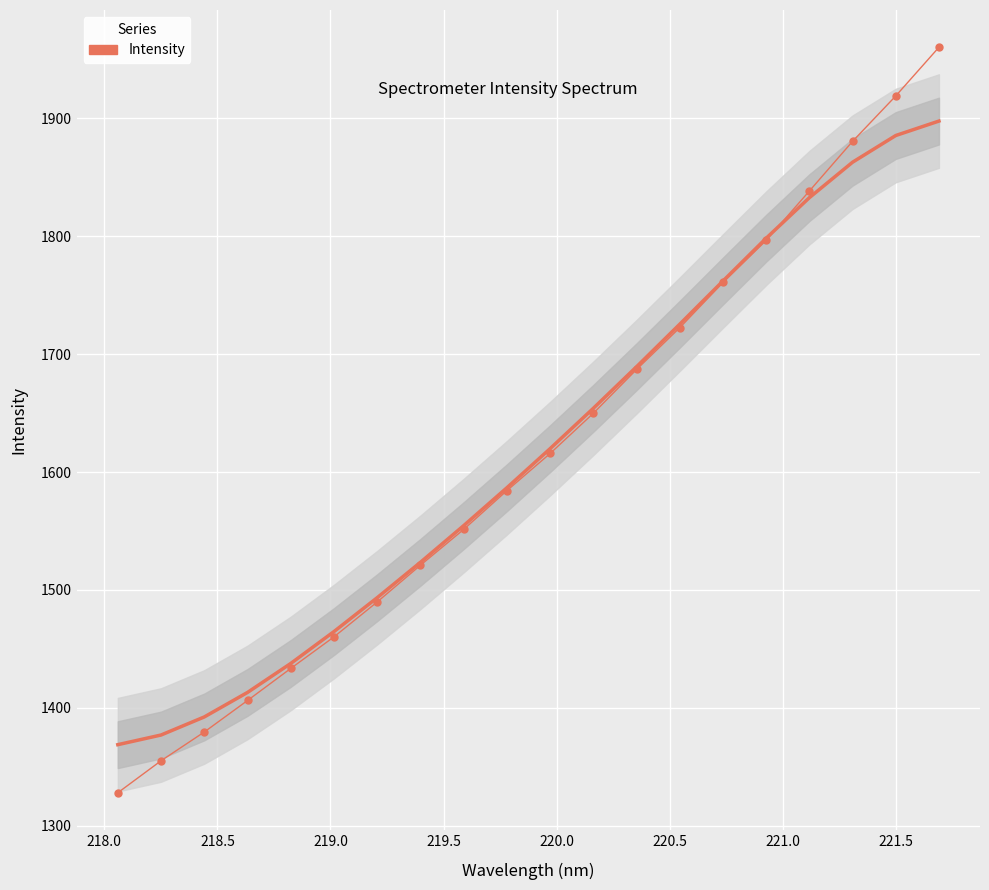

What is the value of the 18th point from the left?

1880.4